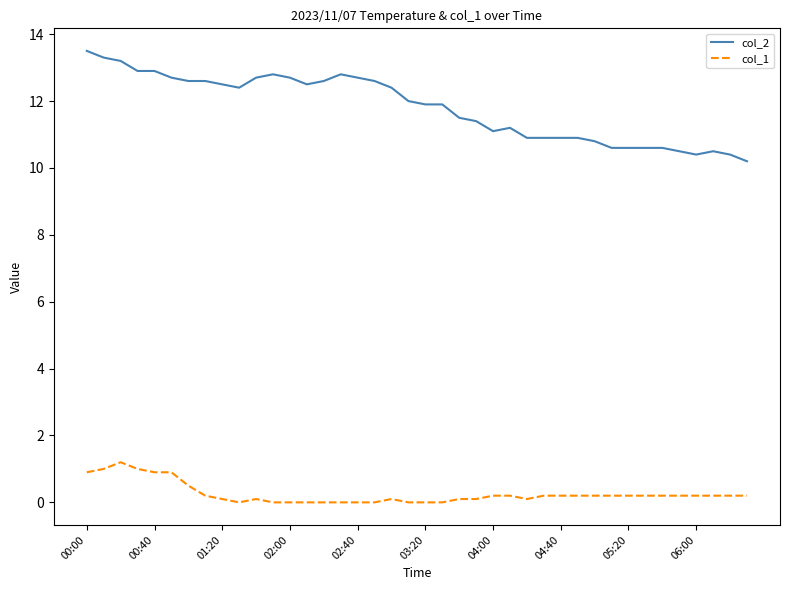

What is the average value of the col_2 series?

11.8